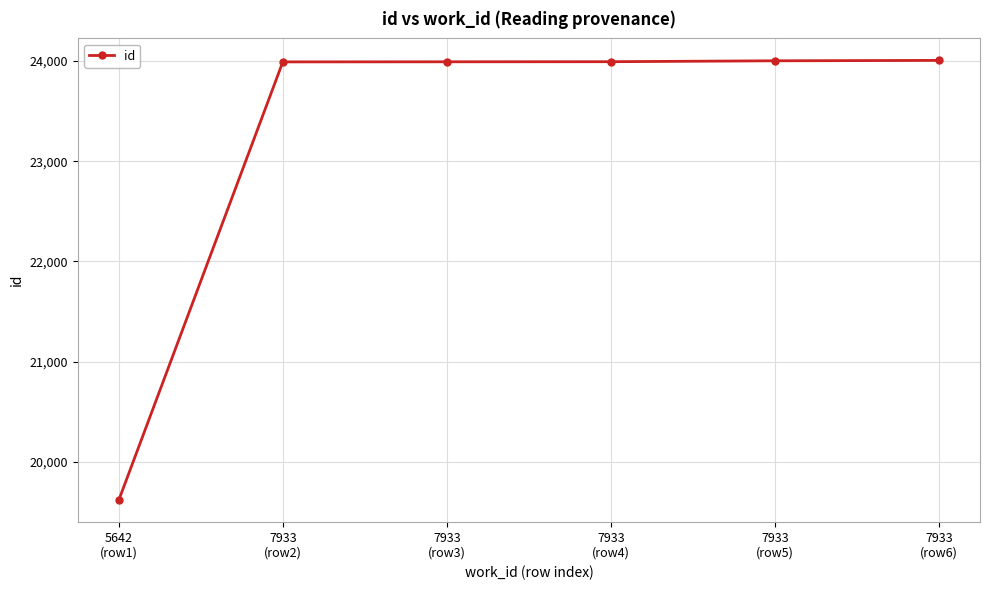

What is the label of the 1st point from the right?

7933
(row6)